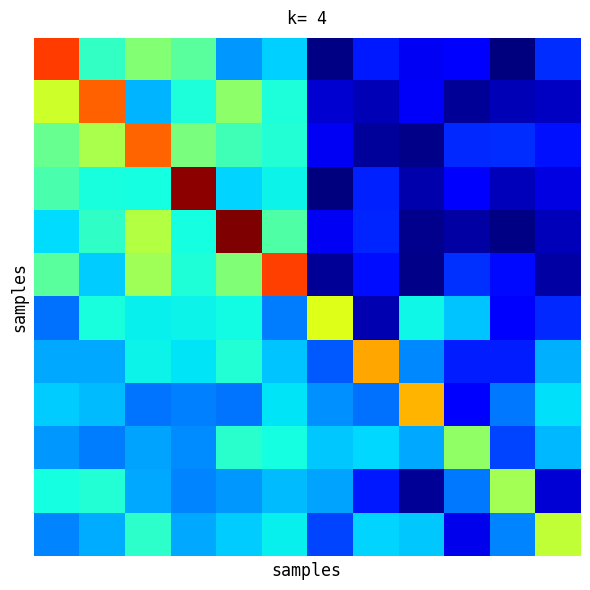

Which label corresponds to the smallest value in the chart?

10